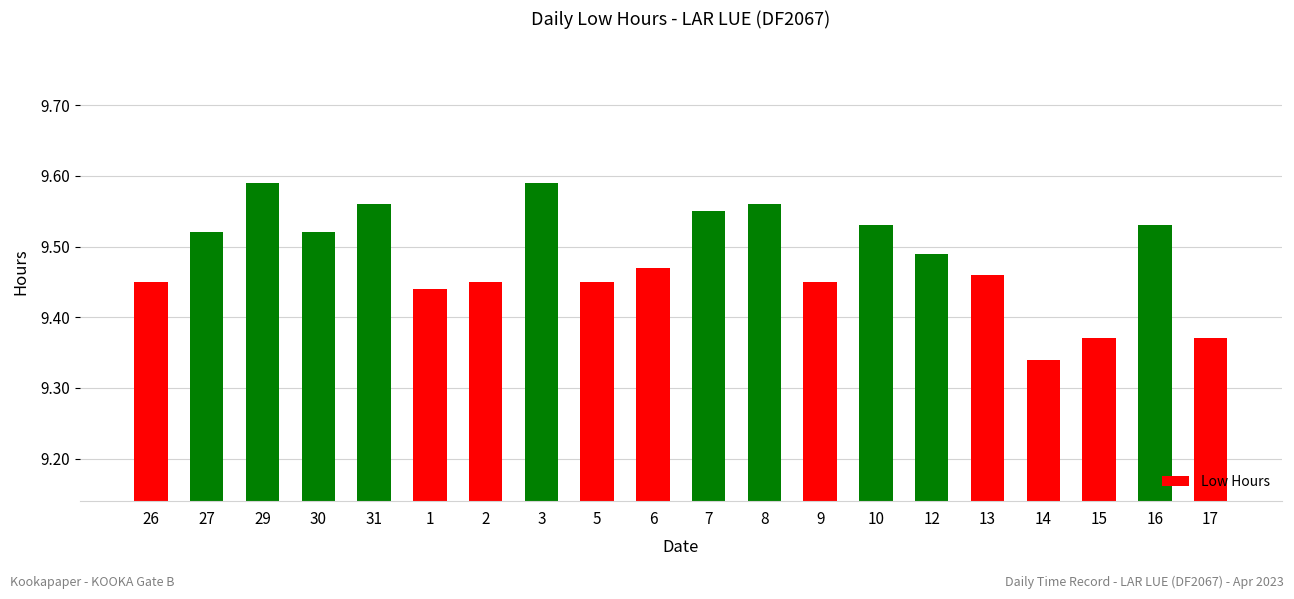

What position from the left is 13?

16